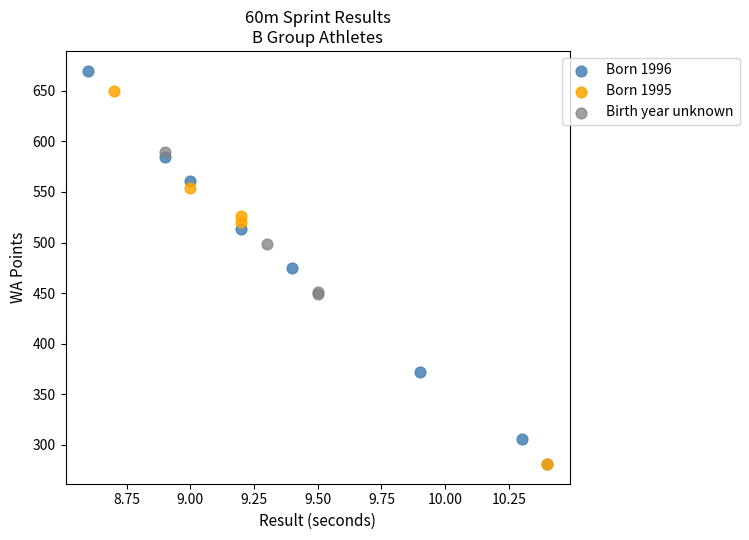

Which series has the widest spread of Y values?

Born 1996